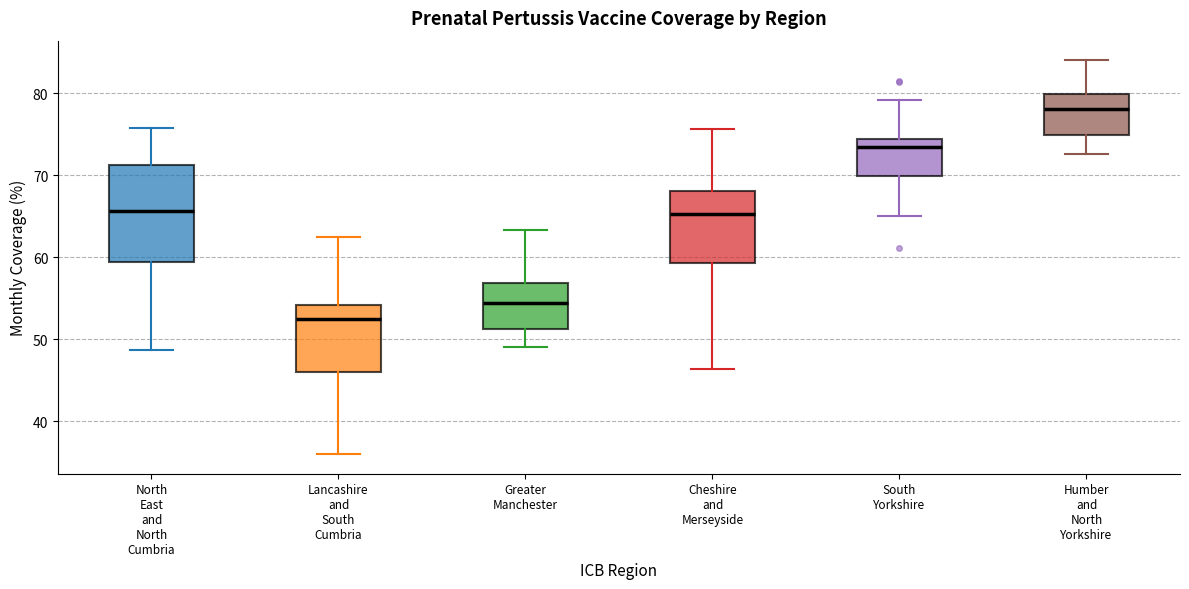

Reading left to right, transcribe this box plot: for each box, give where its median line is, the range the box spans, and where its two whiskers end, as read against the y-axis. The values are not printed on the chart, so give them approximately, as read against the axis.

North East and North Cumbria: median 66, box 59 to 71, whiskers 49 to 76
Lancashire and South Cumbria: median 53, box 46 to 54, whiskers 36 to 62
Greater Manchester: median 54, box 51 to 57, whiskers 49 to 63
Cheshire and Merseyside: median 65, box 59 to 68, whiskers 46 to 76
South Yorkshire: median 73, box 70 to 74, whiskers 65 to 79
Humber and North Yorkshire: median 78, box 75 to 80, whiskers 73 to 84